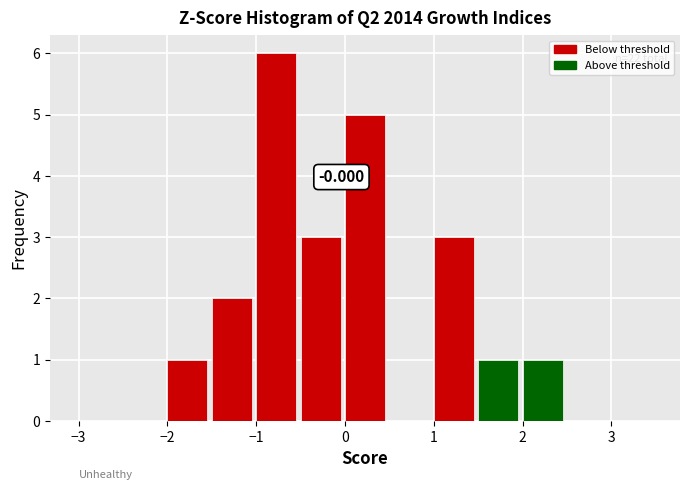

Which range on the x-axis has the tallest bar?

-1.0 to -0.5